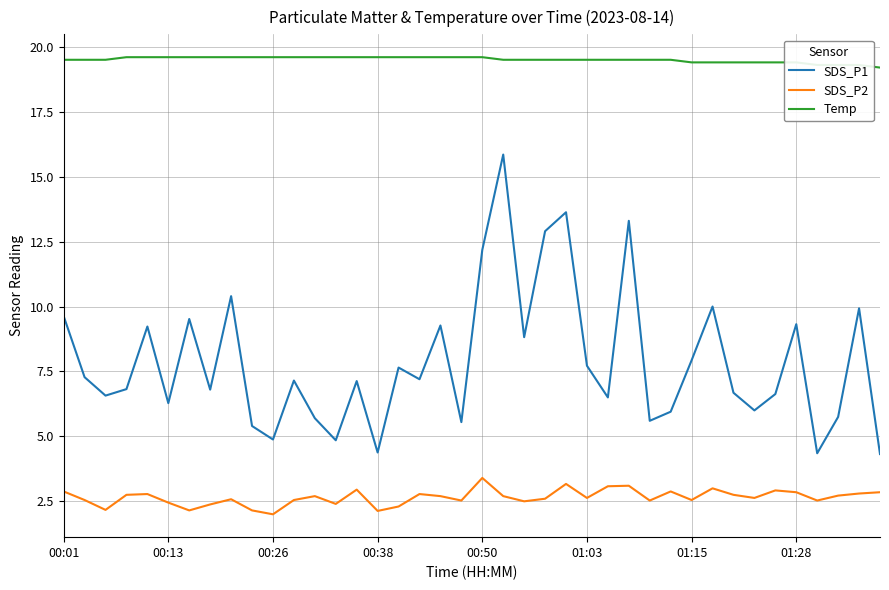

Which series has the largest total across all categories?

Temp